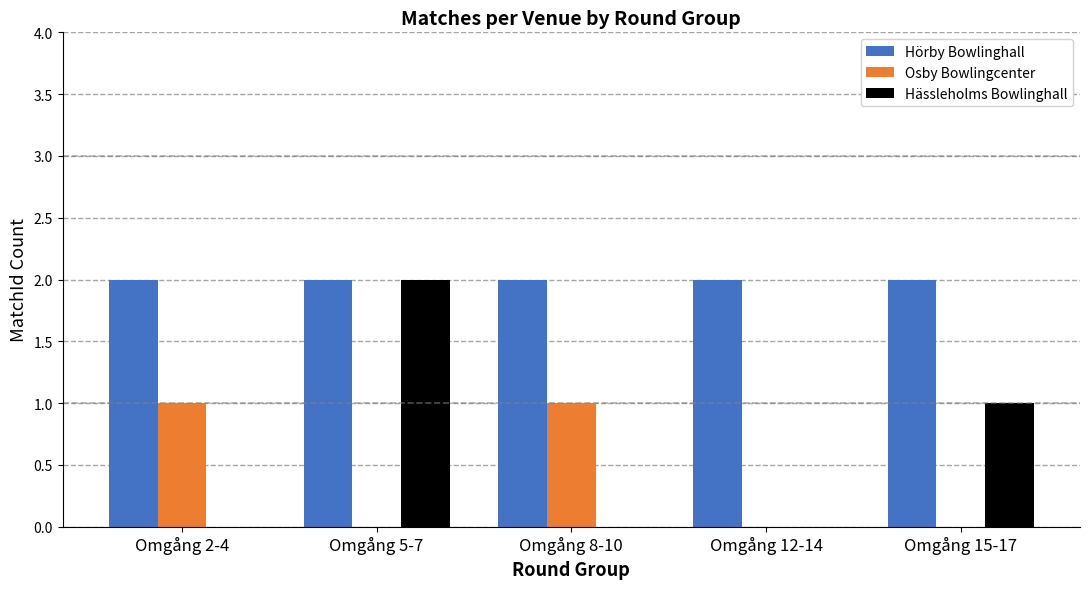

Which series has the largest total across all categories?

Hörby Bowlinghall